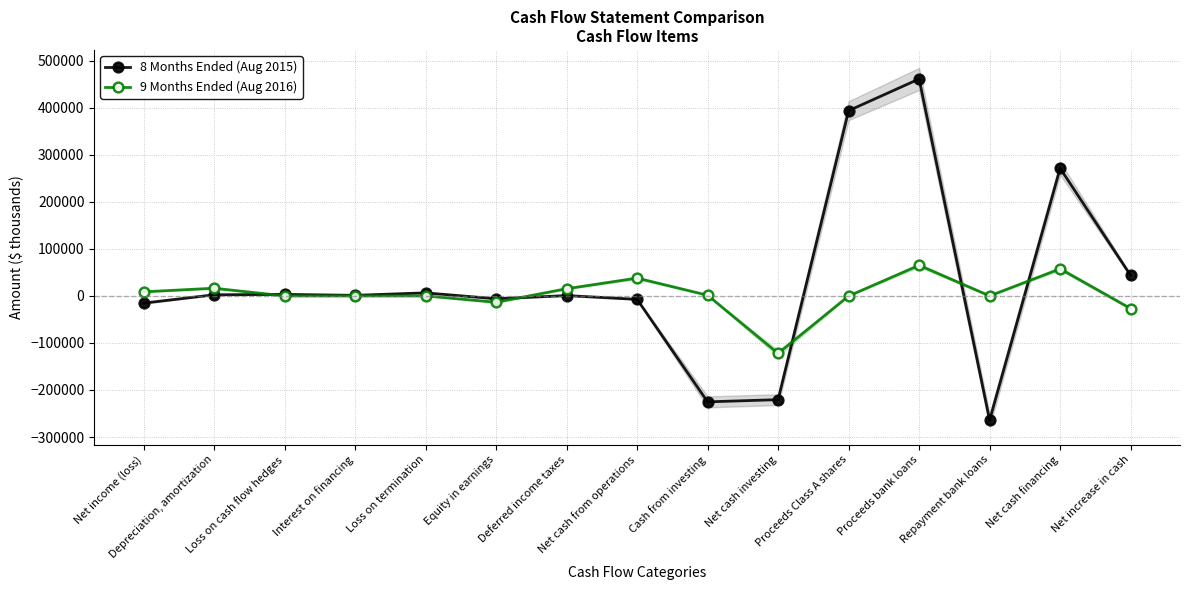

The 8 Months Ended (Aug 2015) series shows -225225 at Cash from investing. True or false?

True